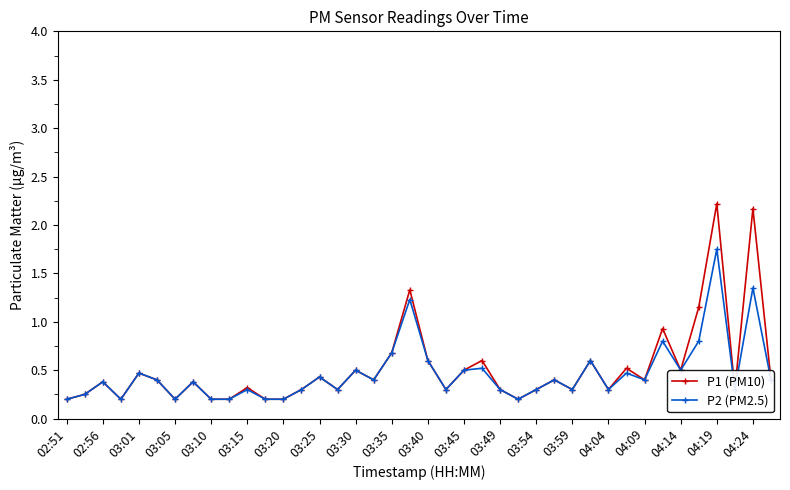

What is the maximum value for P1 (PM10)?

2.2